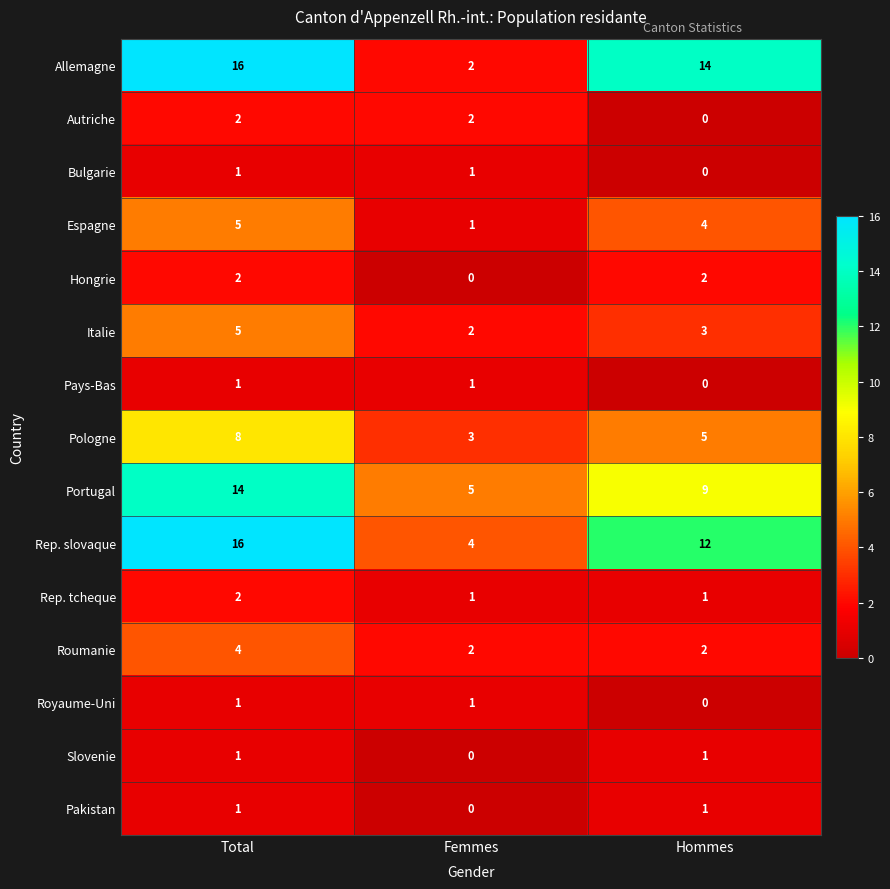

What is the average value of the Pologne series?

5